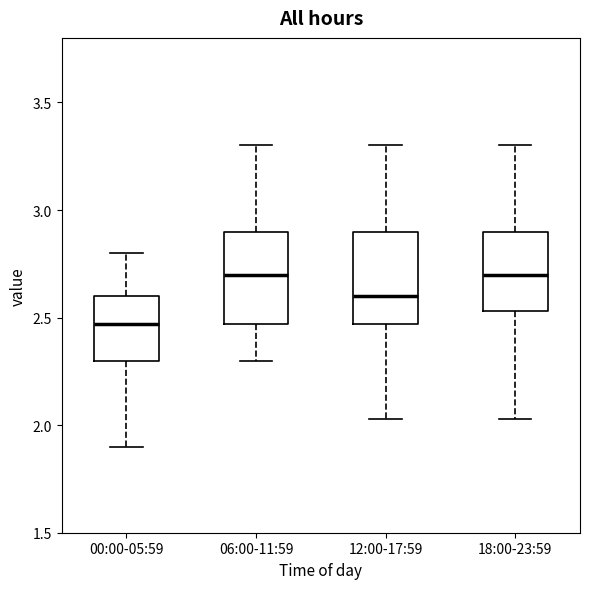

Reading left to right, read every box against the y-axis: the position of its median line, the range the box covers, and the ends of its whiskers. The values are not printed on the chart, so give them approximately, as read against the axis.

00:00-05:59: median 2.45, box 2.30 to 2.60, whiskers 1.90 to 2.80
06:00-11:59: median 2.70, box 2.45 to 2.90, whiskers 2.30 to 3.30
12:00-17:59: median 2.60, box 2.45 to 2.90, whiskers 2.05 to 3.30
18:00-23:59: median 2.70, box 2.55 to 2.90, whiskers 2.05 to 3.30